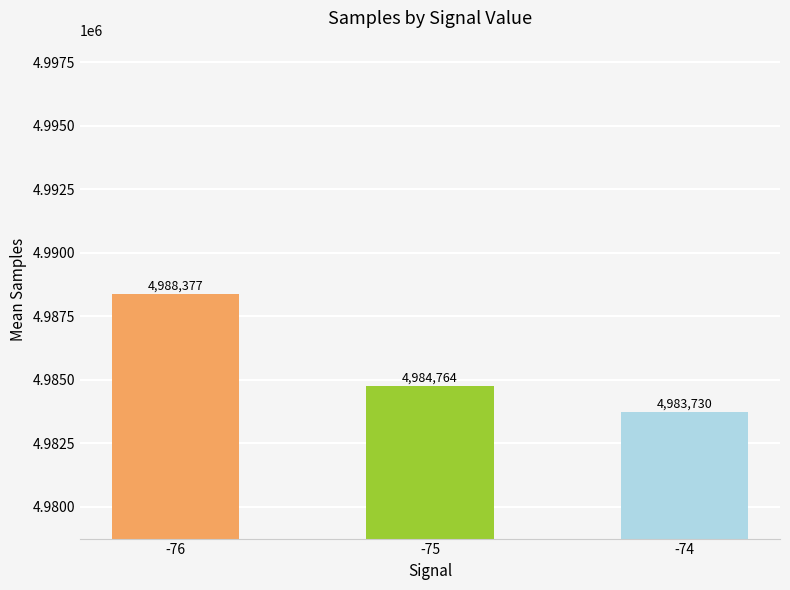

Count the number of values greater than 4984764.

2